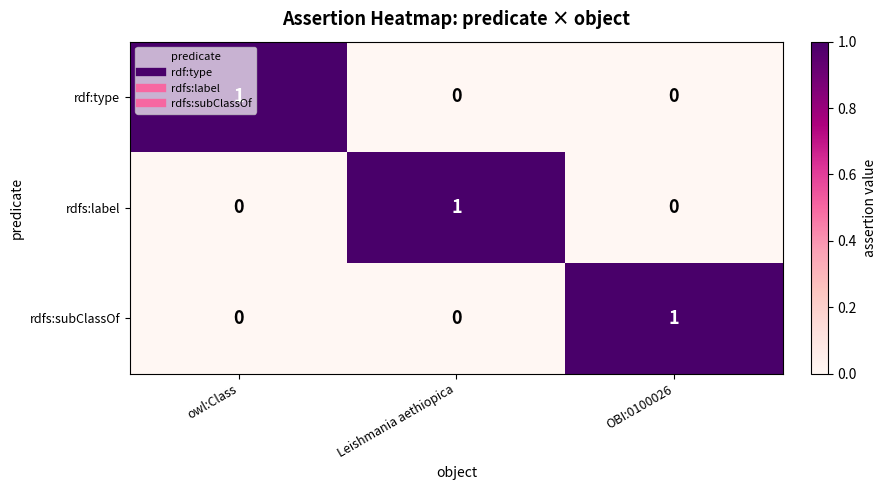

Is it true that rdfs:label equals 0 at Leishmania aethiopica?

False